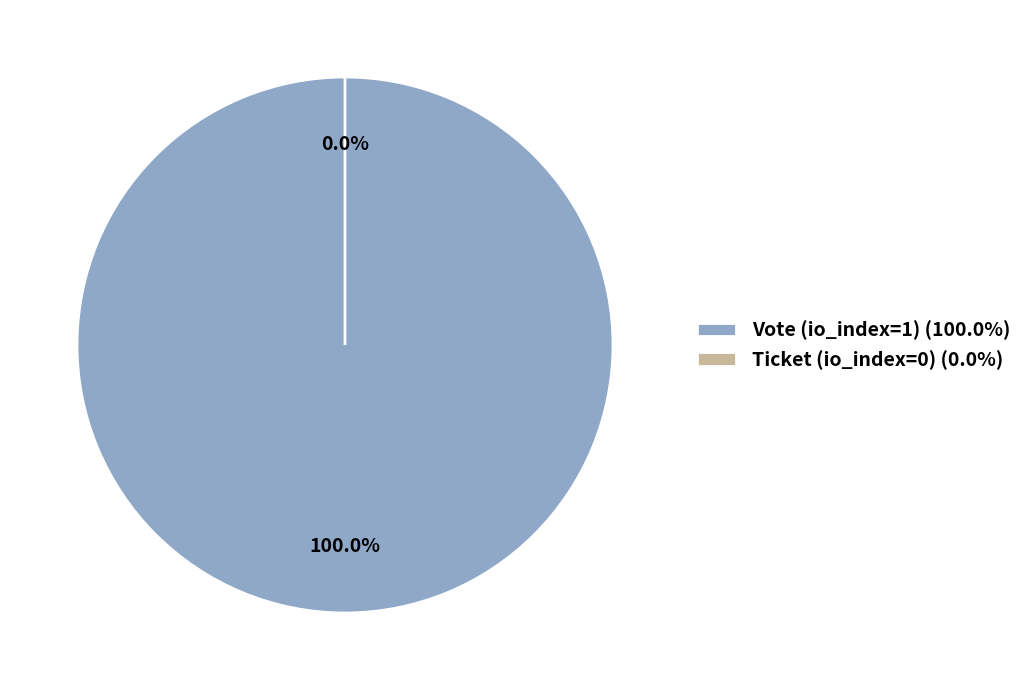

Rank the categories by value from lowest to highest.

Ticket (io_index=0), Vote (io_index=1)